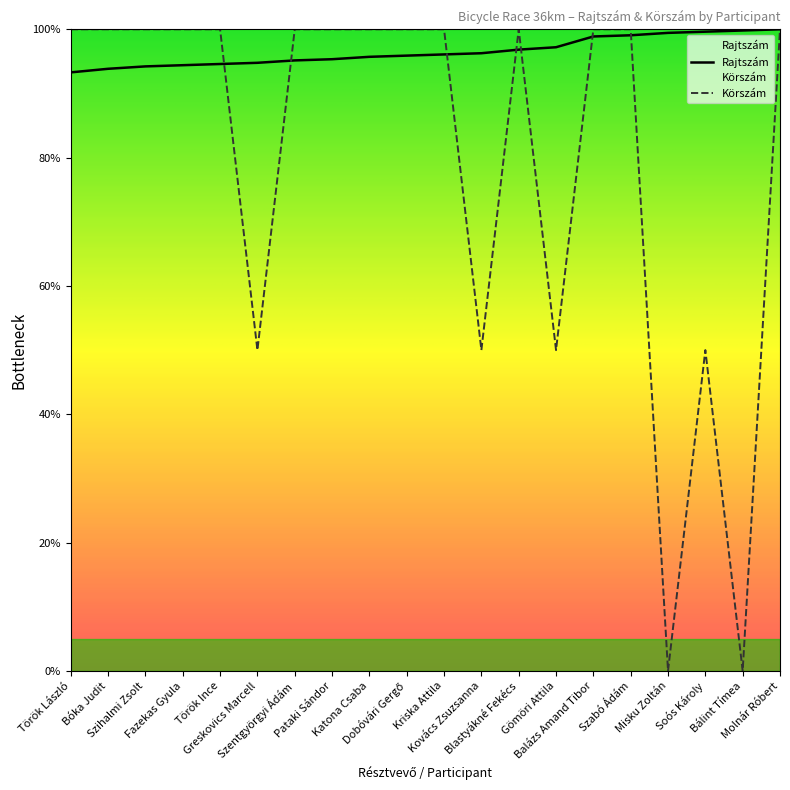

Which category has the lowest value in the Körszám series?

Misku Zoltán